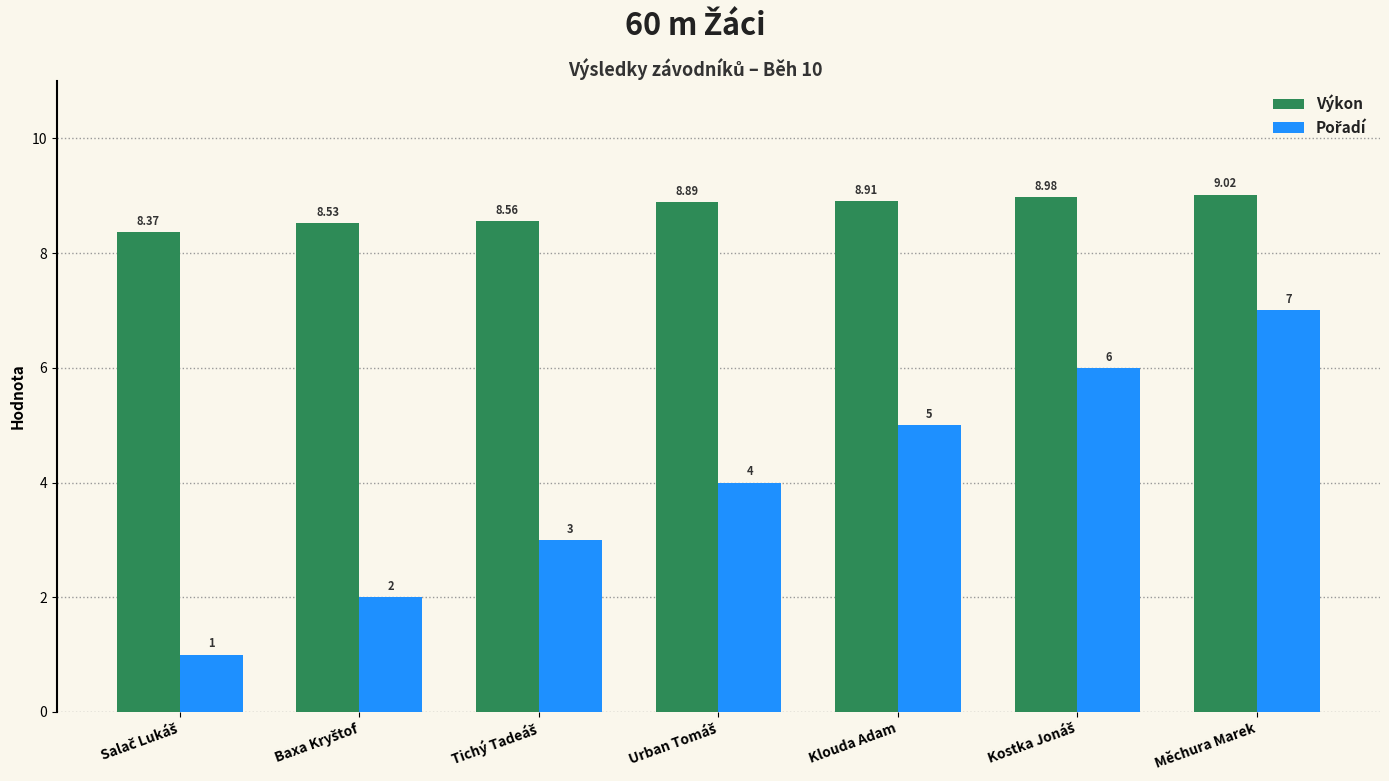

How many groups of bars are there?

7